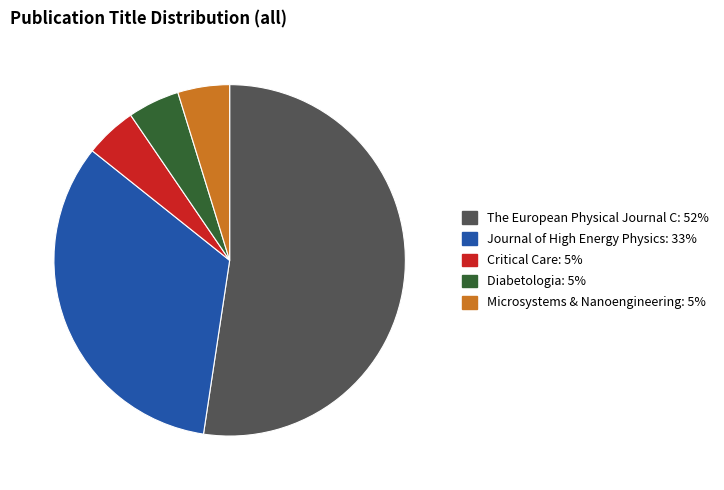

Does The European Physical Journal C account for over 50% of the chart?

Yes